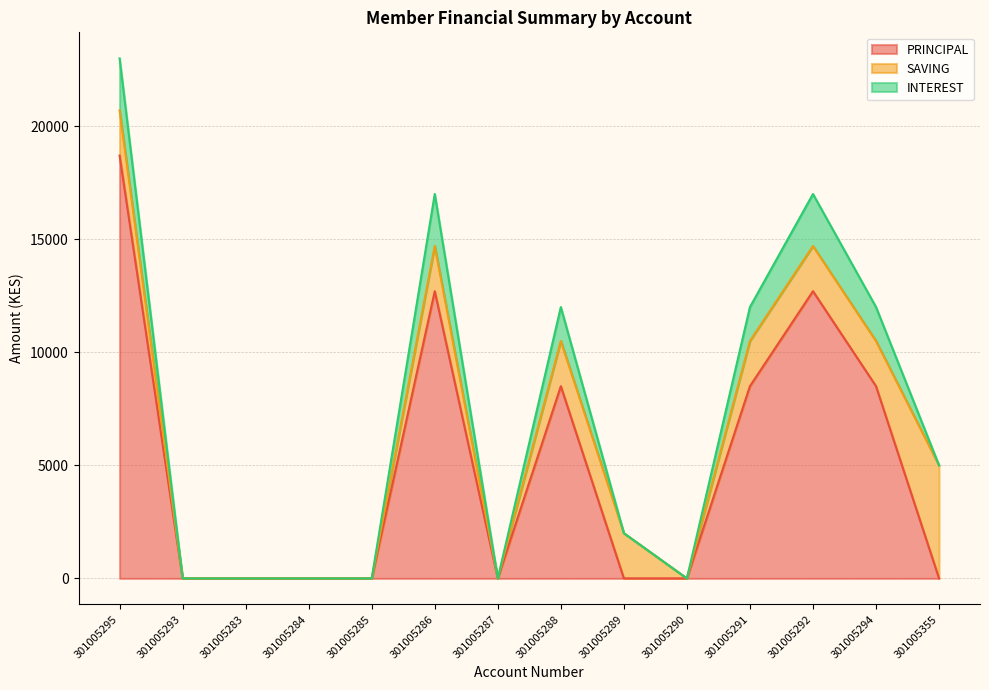

Reading right to left, extract all data points from this chart.

PRINCIPAL: 0	8500	12700	8500	0	0	8500	0	12700	0	0	0	0	18700
SAVING: 5000	2000	2000	2000	0	2000	2000	0	2000	0	0	0	0	2000
INTEREST: 0	1500	2300	1500	0	0	1500	0	2300	0	0	0	0	2300